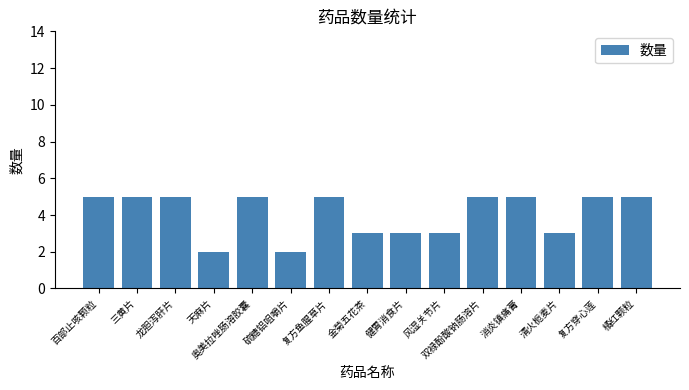

Does the chart contain any negative values?

No